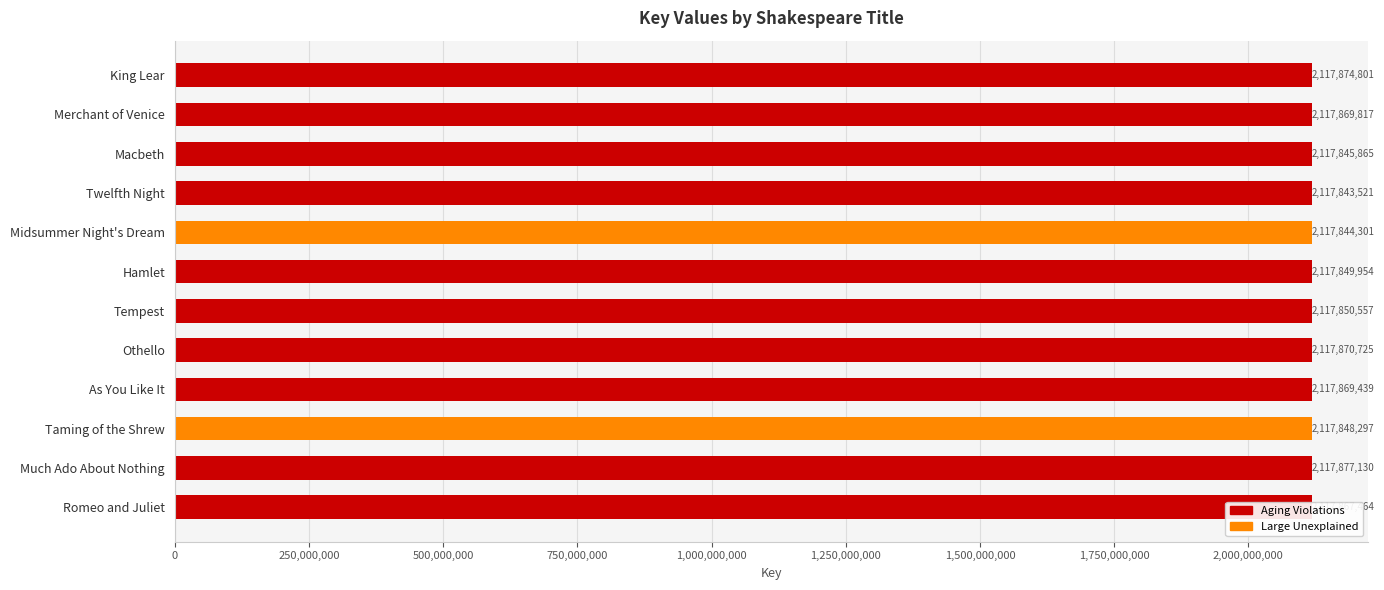

What is the difference between the maximum and minimum values?

33609